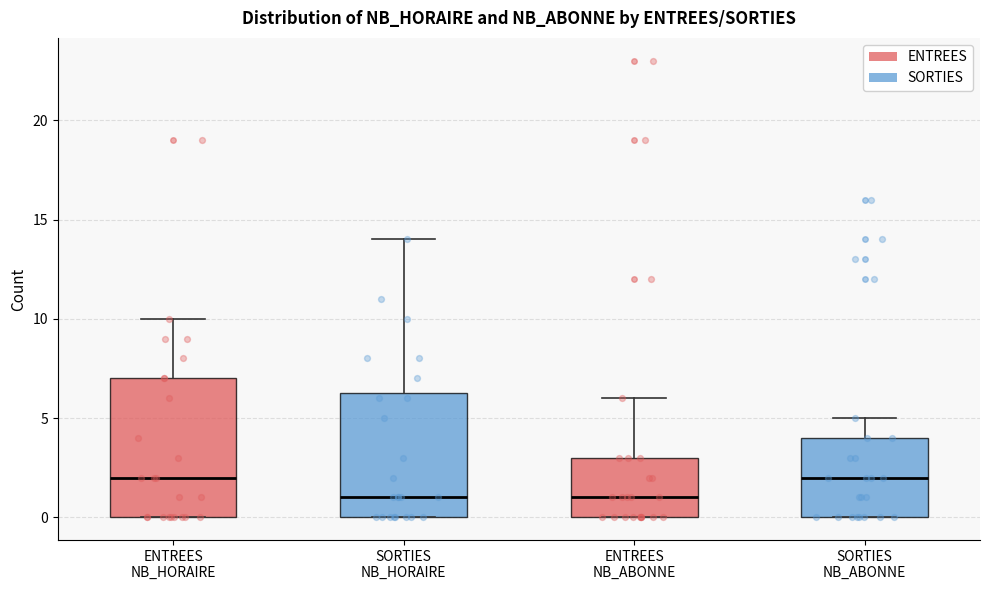

Where does the median line of the box for SORTIES NB_ABONNE sit on the y-axis? The values are not printed on the chart, so give them approximately, as read against the axis.

2.0